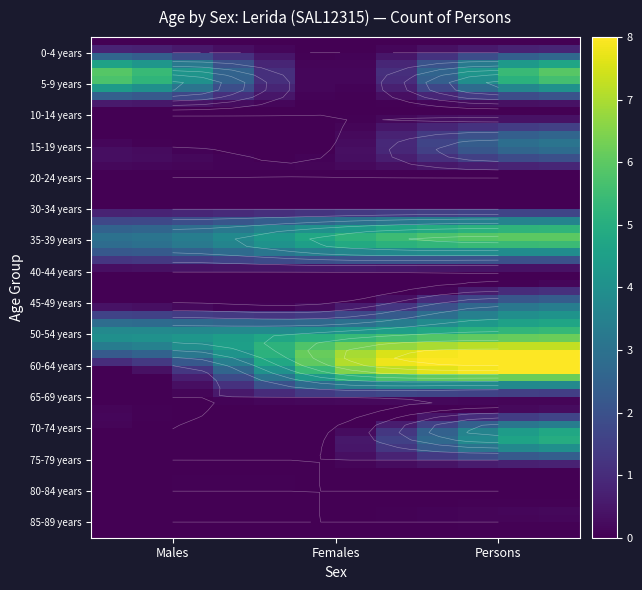

What is the maximum value shown in the chart?

8